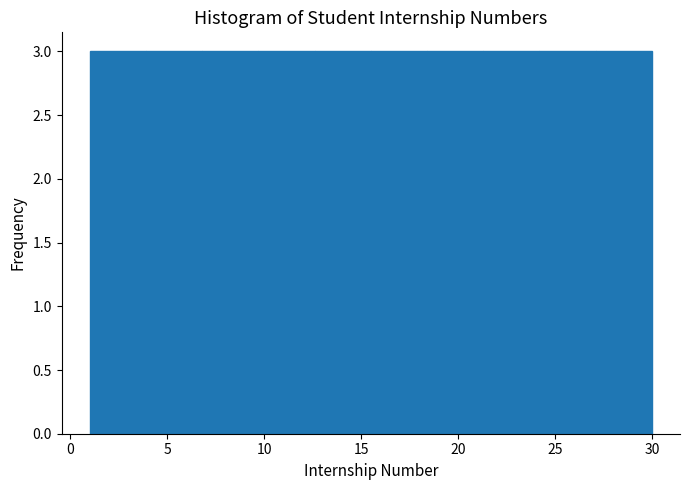

Reading left to right, transcribe this chart: for each bar, give the range it covers on the x-axis and its height. Neither the bar edges nor the heights are printed on the chart, so give them approximately, as read against the axes.

1.0 to 3.9: 3
3.9 to 6.8: 3
6.8 to 9.7: 3
9.7 to 12.6: 3
12.6 to 15.5: 3
15.5 to 18.4: 3
18.4 to 21.3: 3
21.3 to 24.2: 3
24.2 to 27.1: 3
27.1 to 30.0: 3